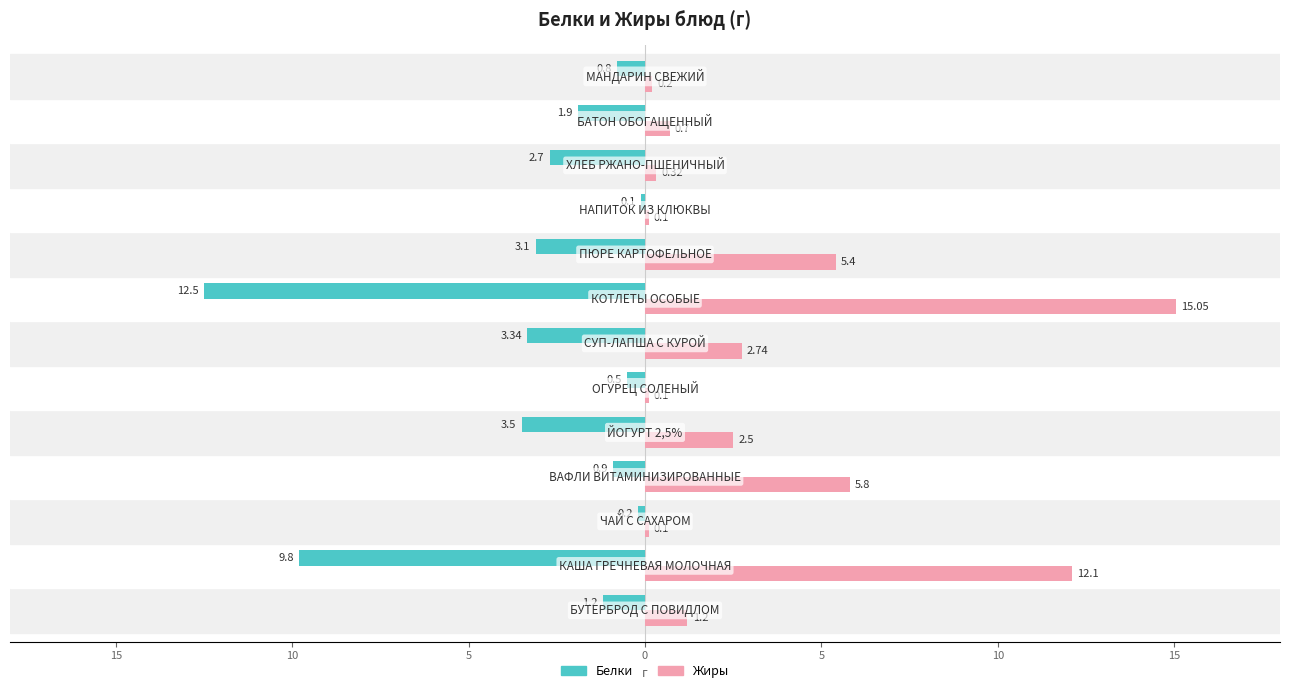

What are all the series names shown in the legend?

Белки, Жиры